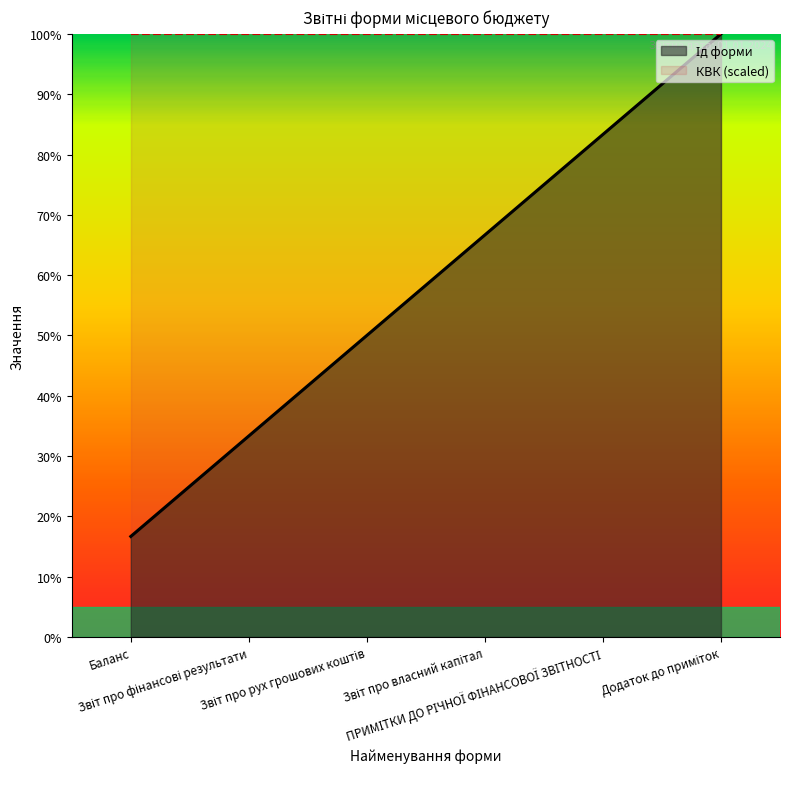

Read the value at Звіт про власний капітал.

66.7